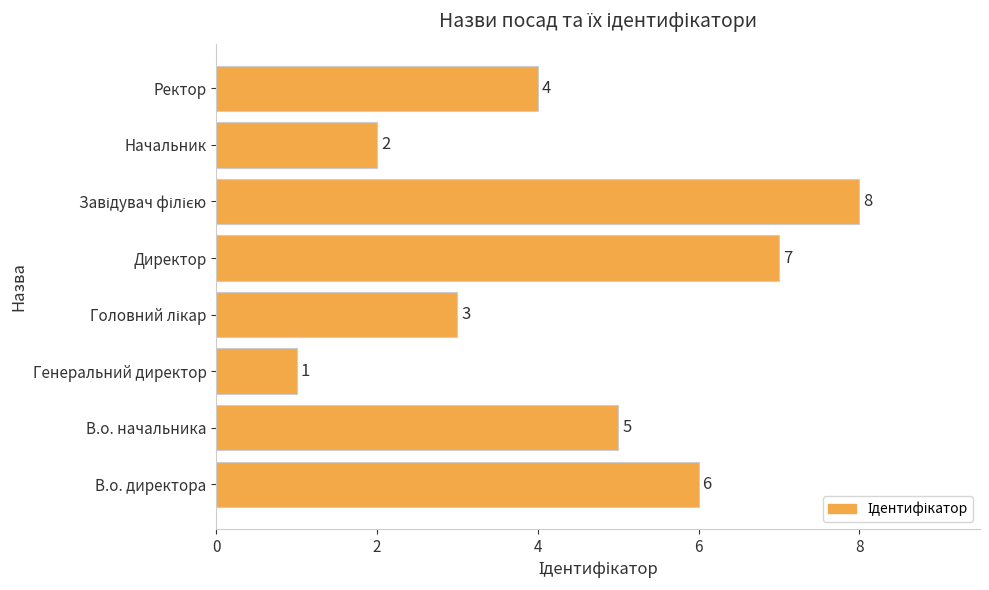

The chart shows a value of 3 at В.о. директора. True or false?

False